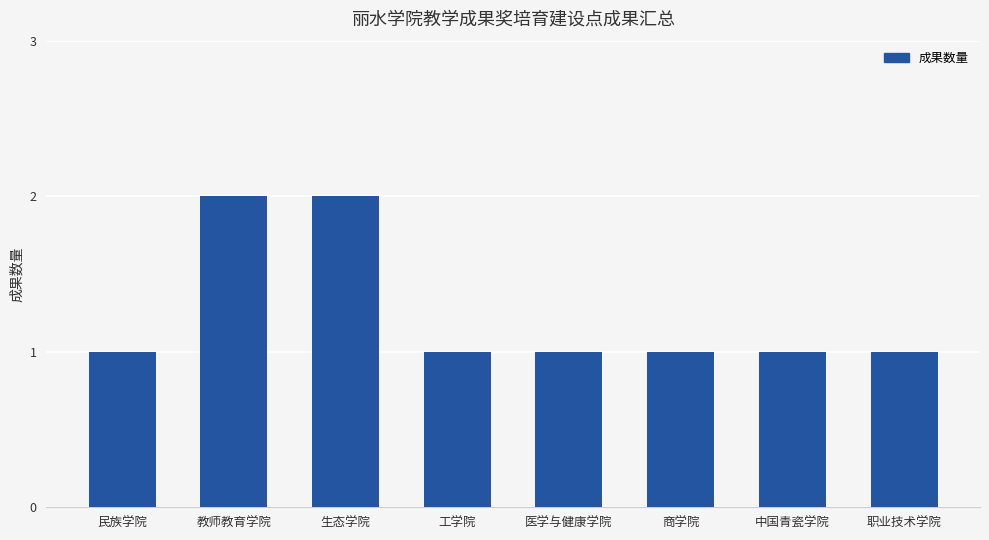

Which has a higher value, 商学院 or 教师教育学院?

教师教育学院